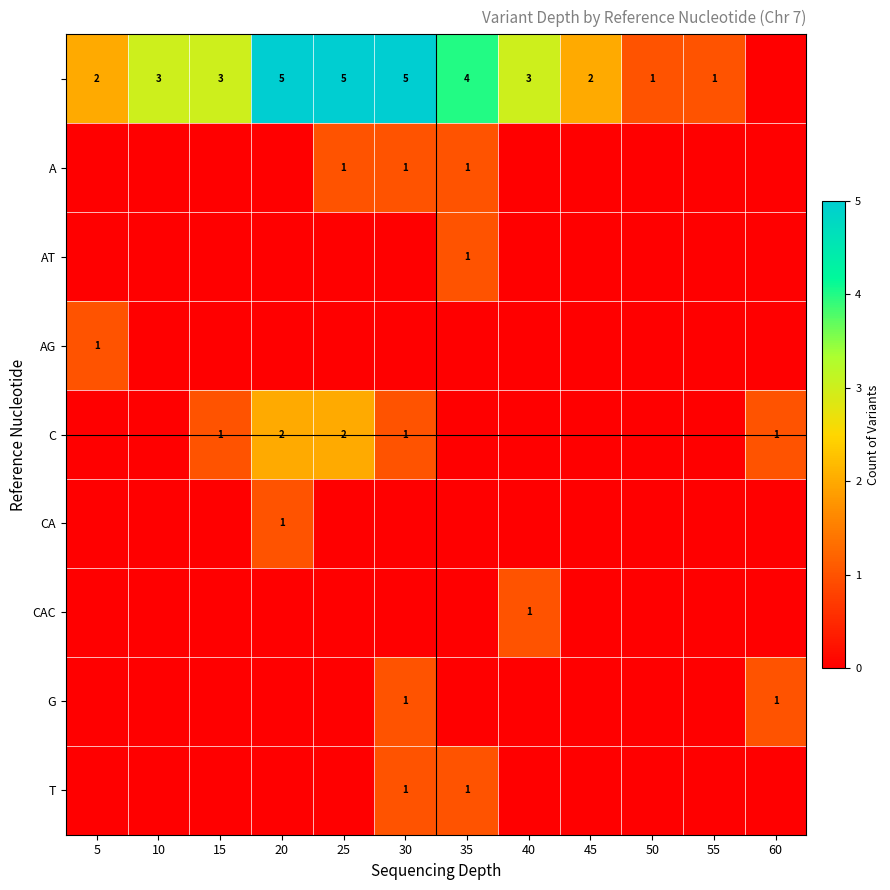

The C series shows 2 at 25. True or false?

True